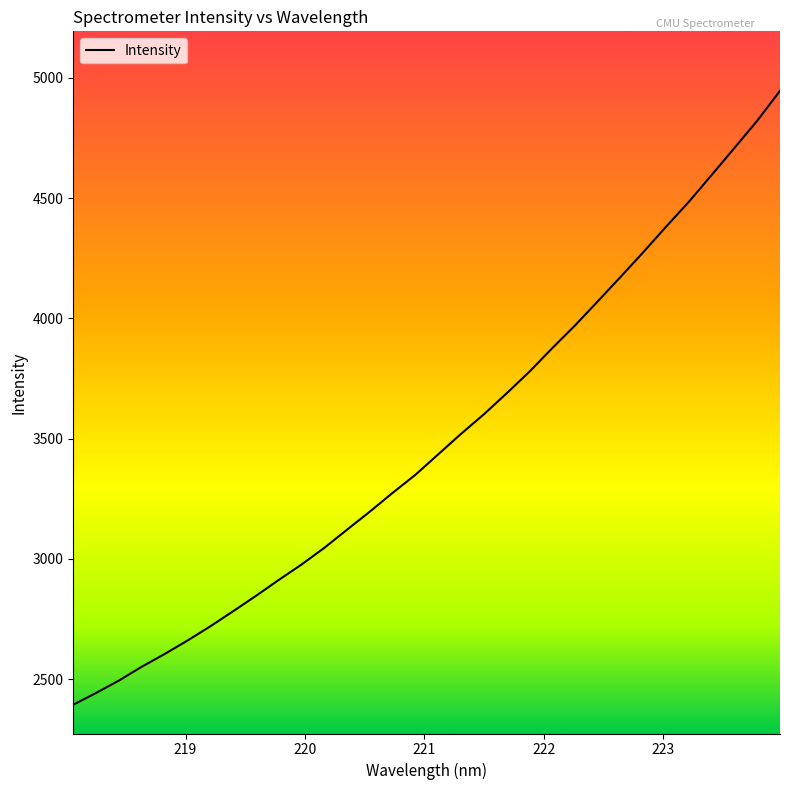

What is the difference between the maximum and minimum values?

2553.3